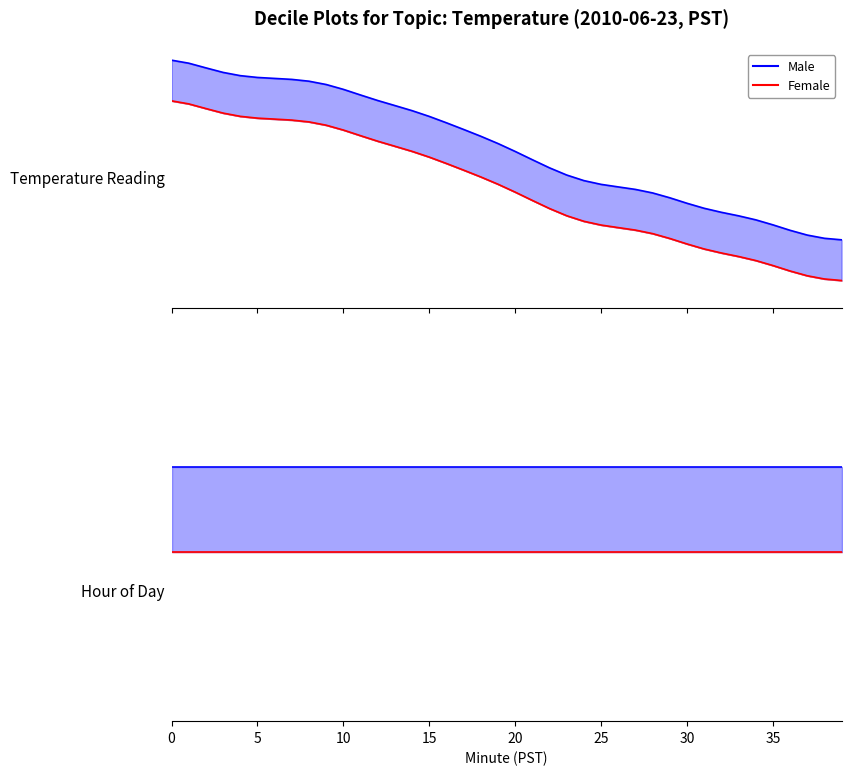

Which label corresponds to the smallest value in the chart?

39